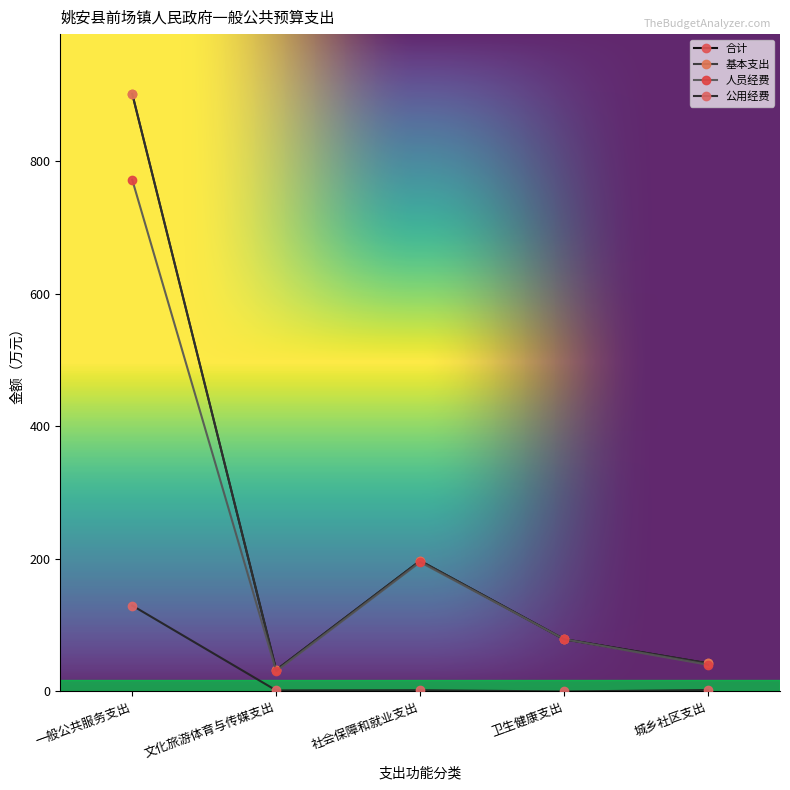

Rank the series by their maximum value, from highest to lowest.

合计, 基本支出, 人员经费, 公用经费